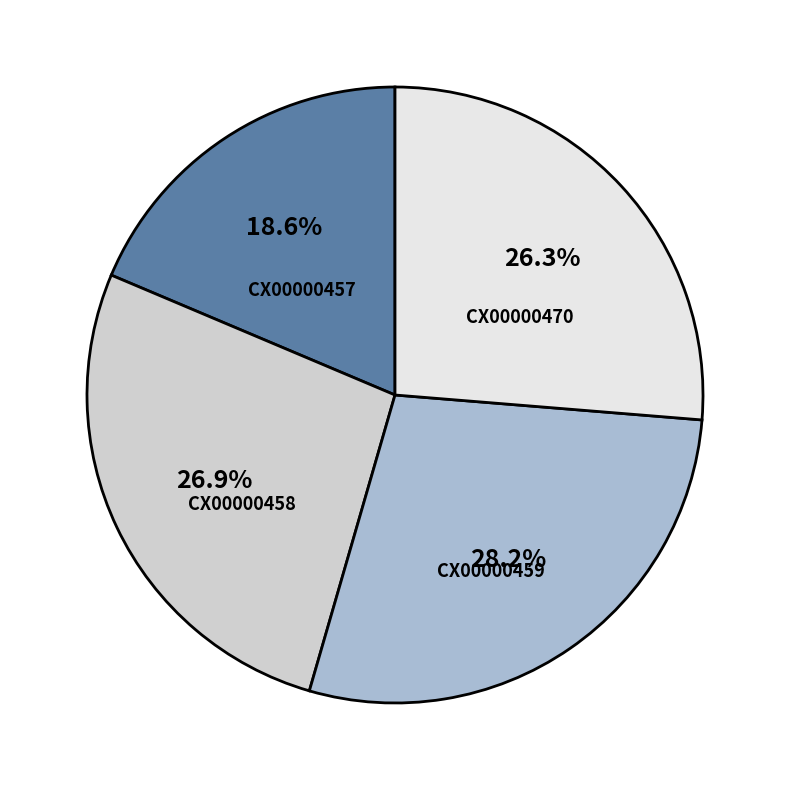

True or false: CX00000457 accounts for 19% of the total.

True